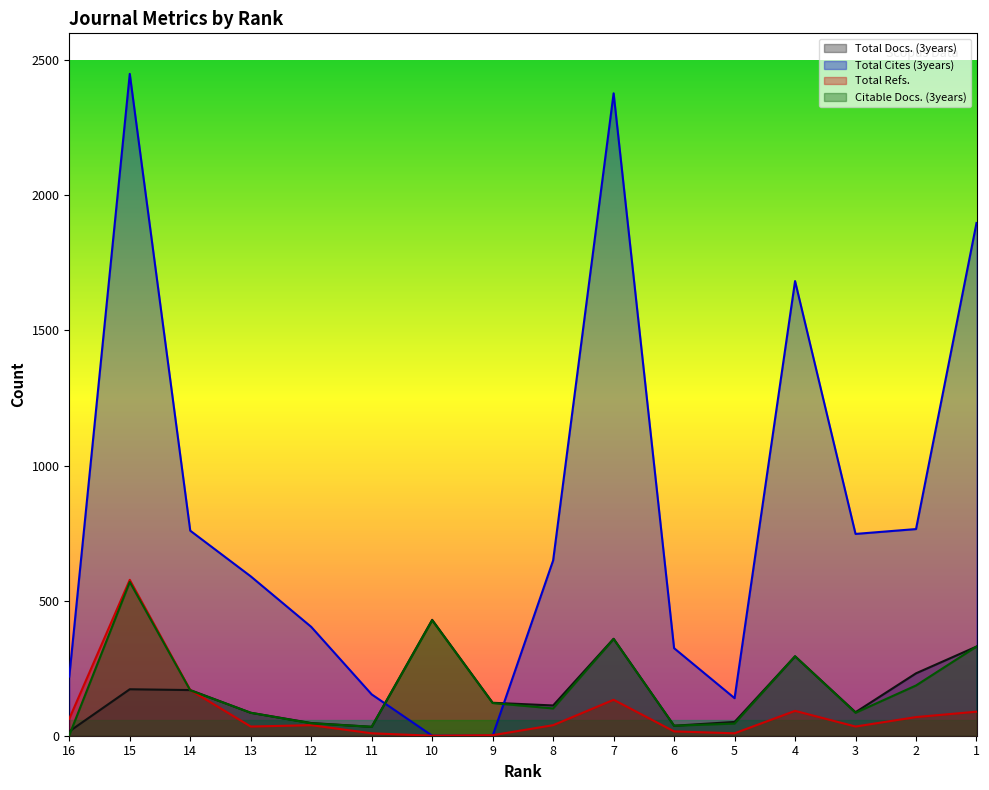

True or false: Total Docs. (3years) has a value of 110 at 2.

False